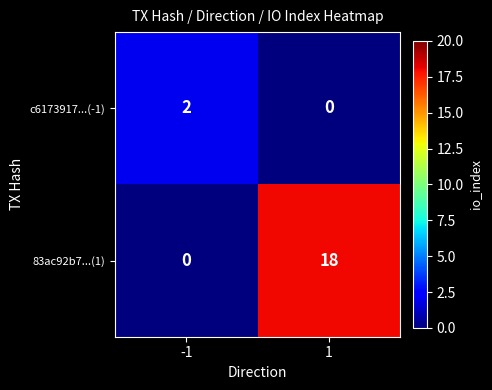

At -1, list the series in order from smallest to largest.

83ac92b7...(1), c6173917...(-1)